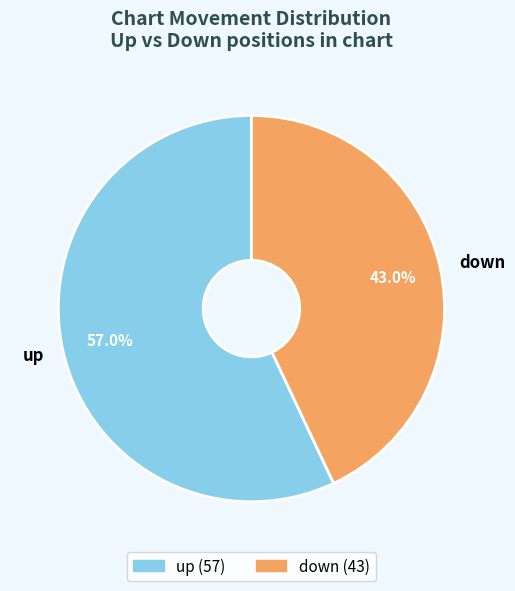

The up slice represents 57% of the pie. True or false?

True